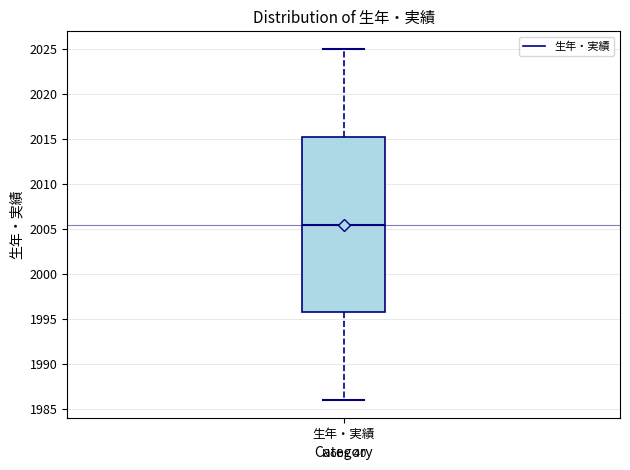

Transcribe this box plot: give where the median line is, the range the box spans, and where the two whiskers end, as read against the y-axis. The values are not printed on the chart, so give them approximately, as read against the axis.

median 2005.5, box 1996.0 to 2015.5, whiskers 1986.0 to 2025.0